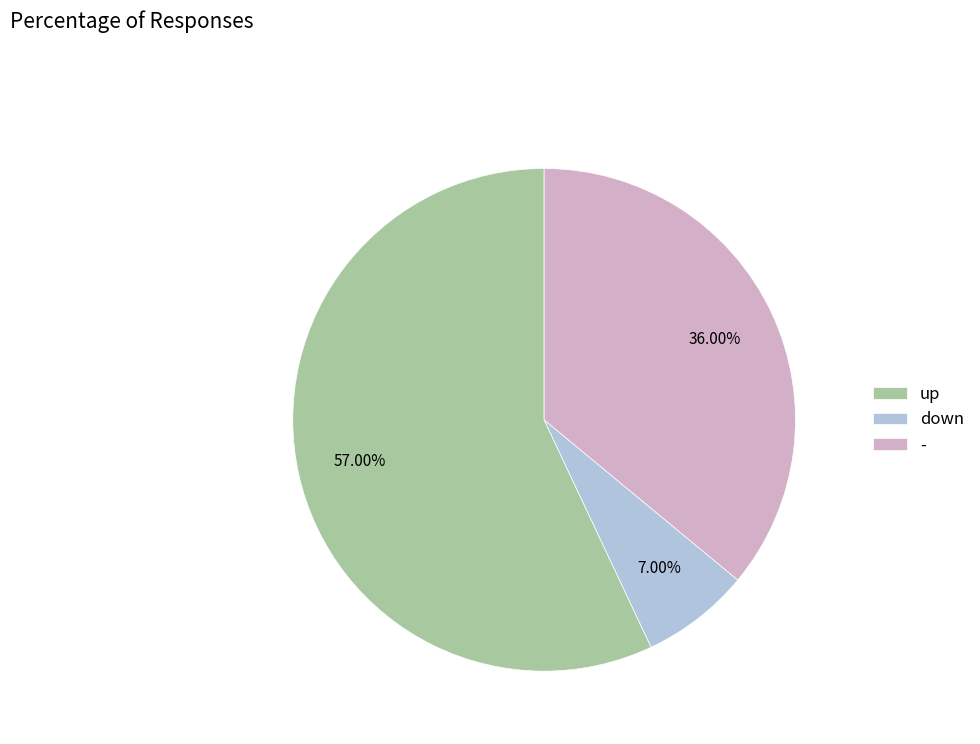

Which category has the smallest portion of the pie?

down